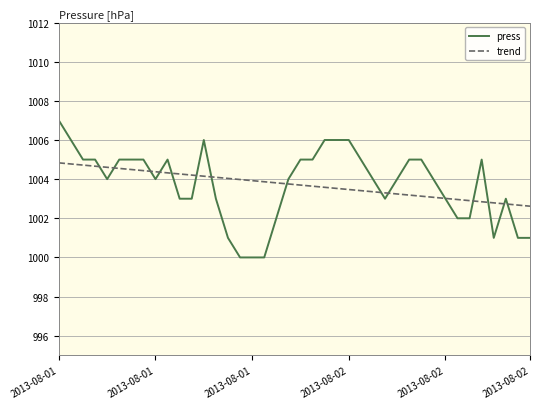

What is the difference between the maximum and second lowest values in the press series?

7.0